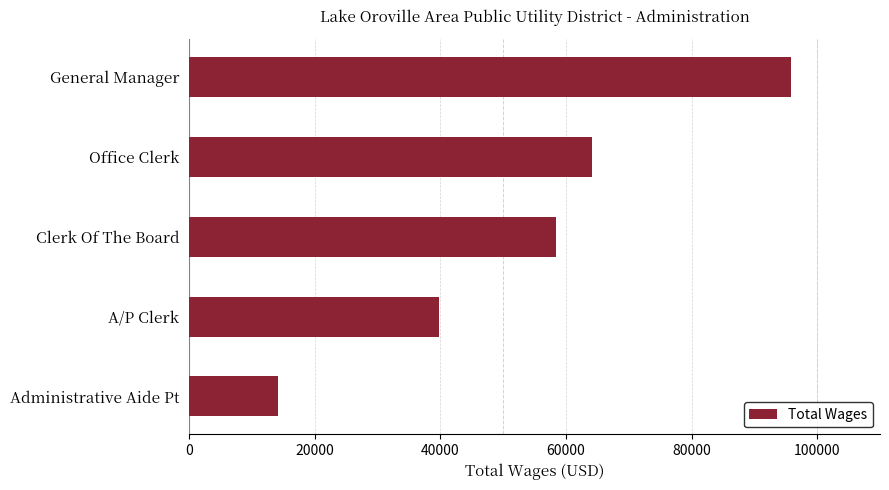

The value at Office Clerk is 19604. True or false?

False